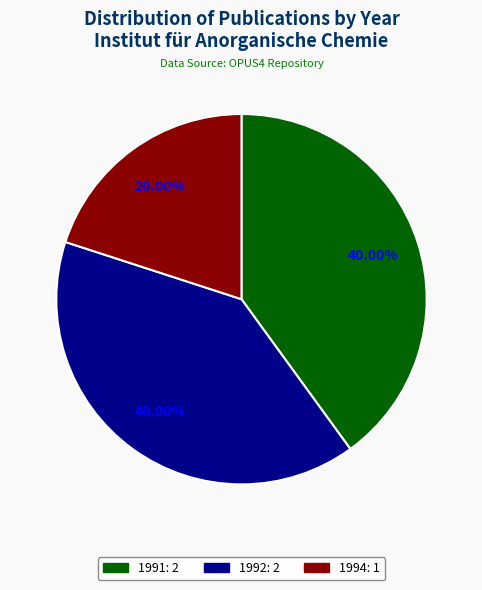

Is 1994: 1 the majority of the pie?

No